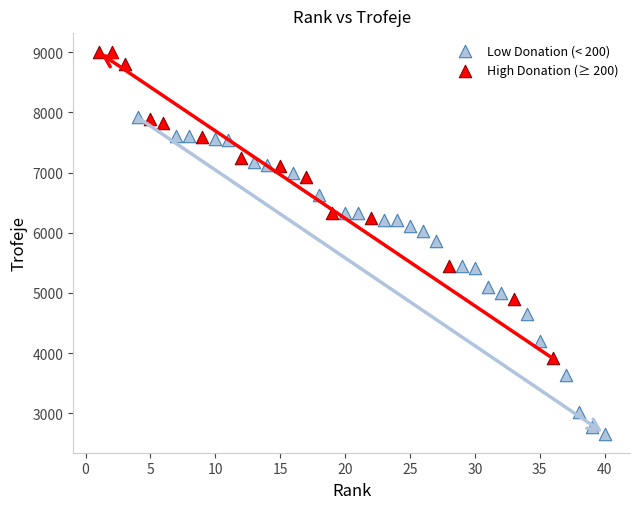

Which series reaches the maximum Y coordinate?

High Donation (≥ 200)